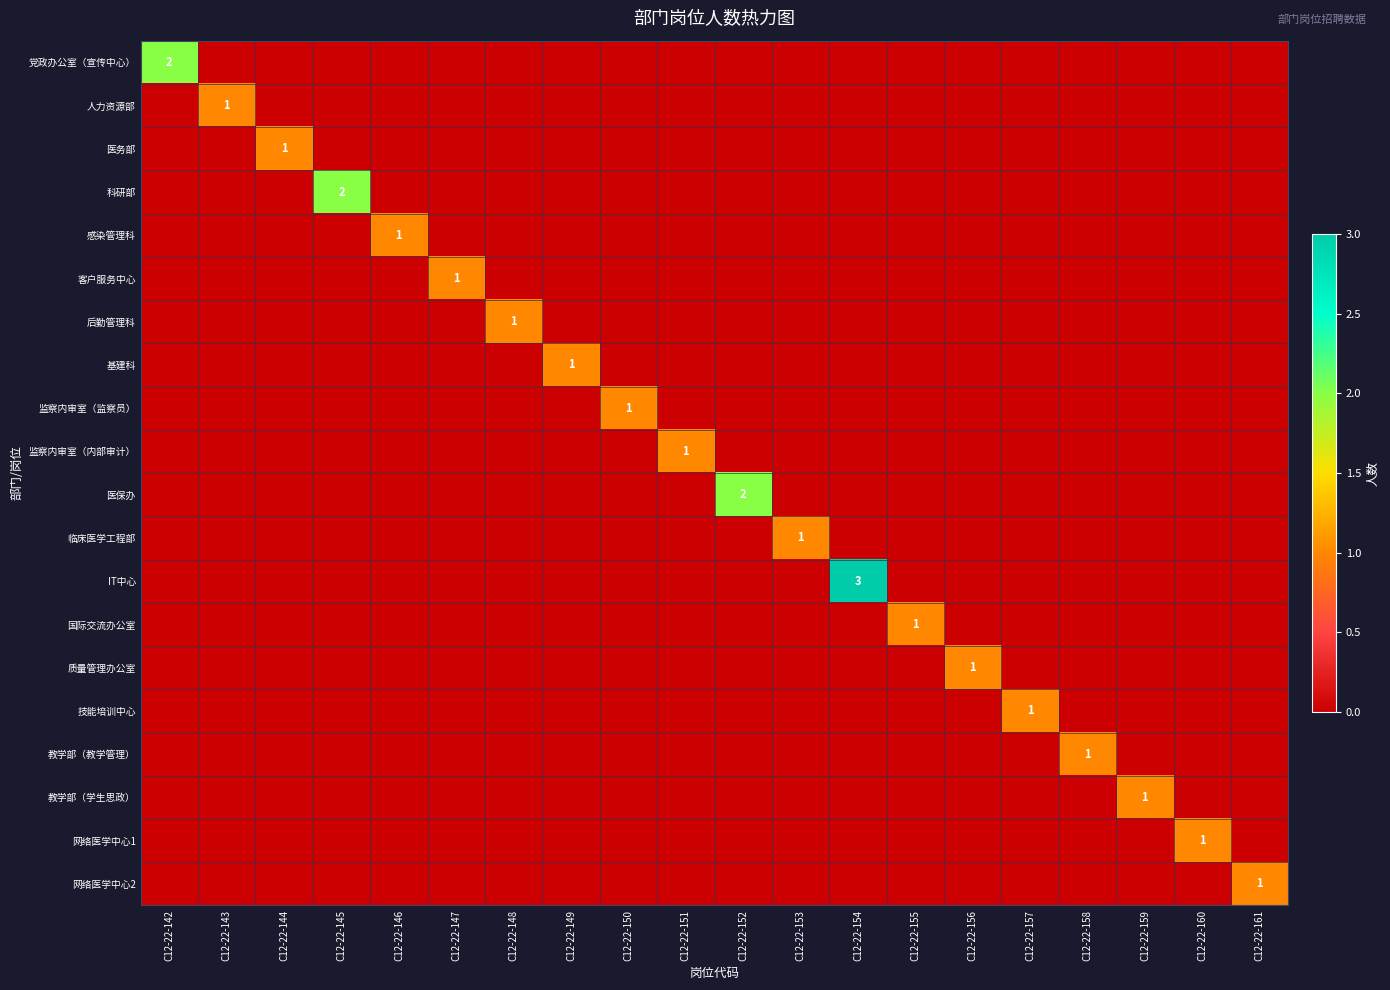

What is the greatest value displayed?

3